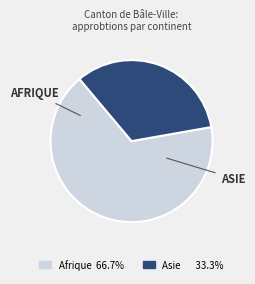

True or false: Asie accounts for 24% of the total.

False